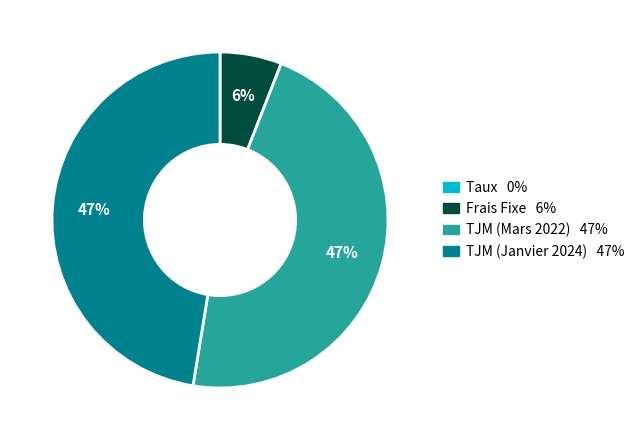

To the nearest percent, what is the difference between the largest and smallest slice percentages?

47%